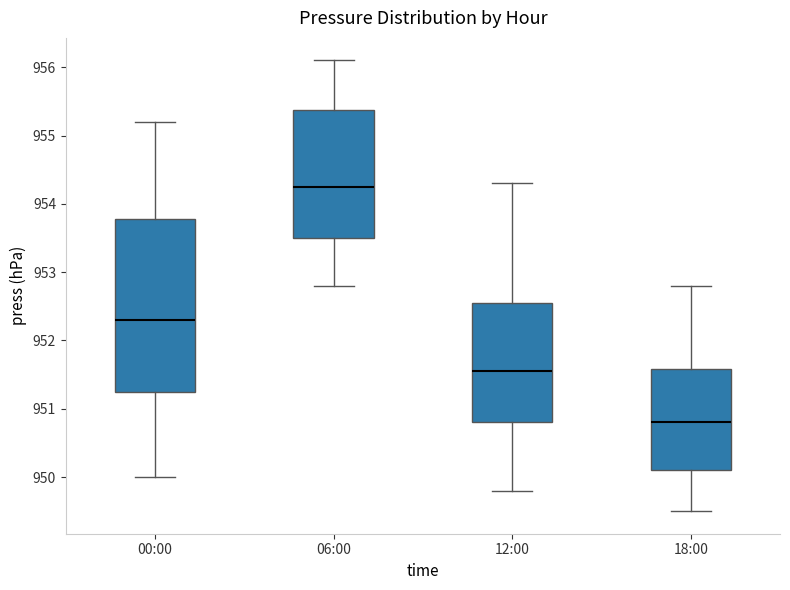

Reading left to right, transcribe this box plot: for each box, give where its median line is, the range the box spans, and where its two whiskers end, as read against the y-axis. The values are not printed on the chart, so give them approximately, as read against the axis.

00:00: median 952.3, box 951.3 to 953.8, whiskers 950.0 to 955.2
06:00: median 954.3, box 953.5 to 955.4, whiskers 952.8 to 956.1
12:00: median 951.6, box 950.8 to 952.6, whiskers 949.8 to 954.3
18:00: median 950.8, box 950.1 to 951.6, whiskers 949.5 to 952.8